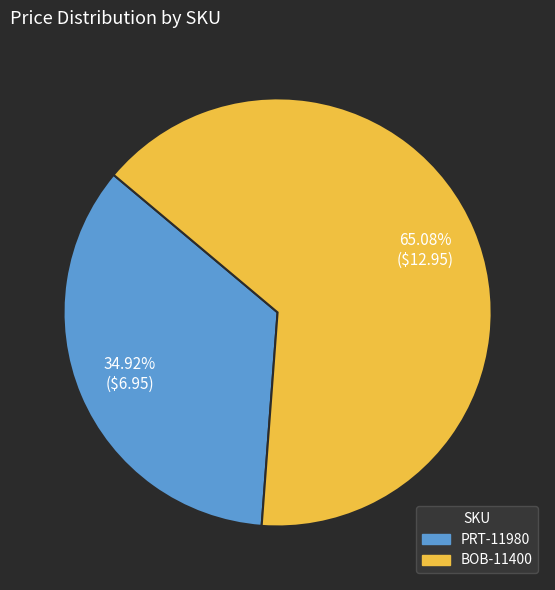

What percentage is NOT represented by PRT-11980?

65.1%